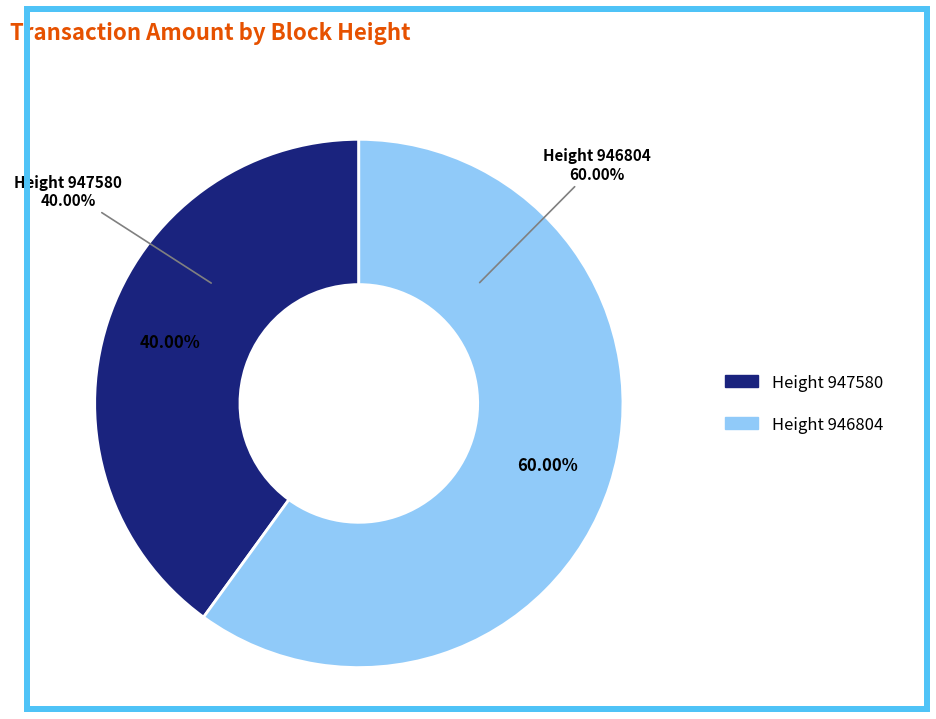

What percentage is NOT represented by Height 946804?

40.0%